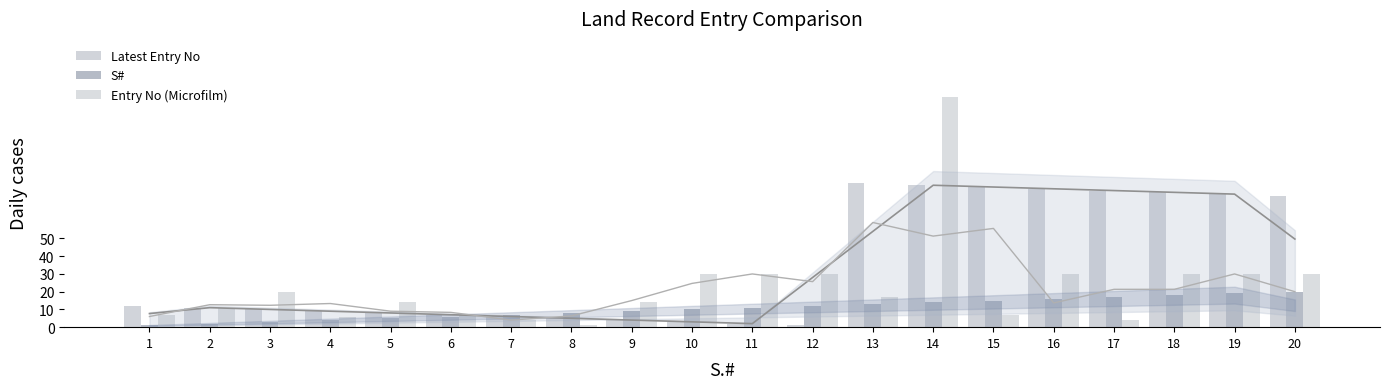

List the labels in order of S# value, smallest first.

1, 2, 3, 4, 5, 6, 7, 8, 9, 10, 11, 12, 13, 14, 15, 16, 17, 18, 19, 20